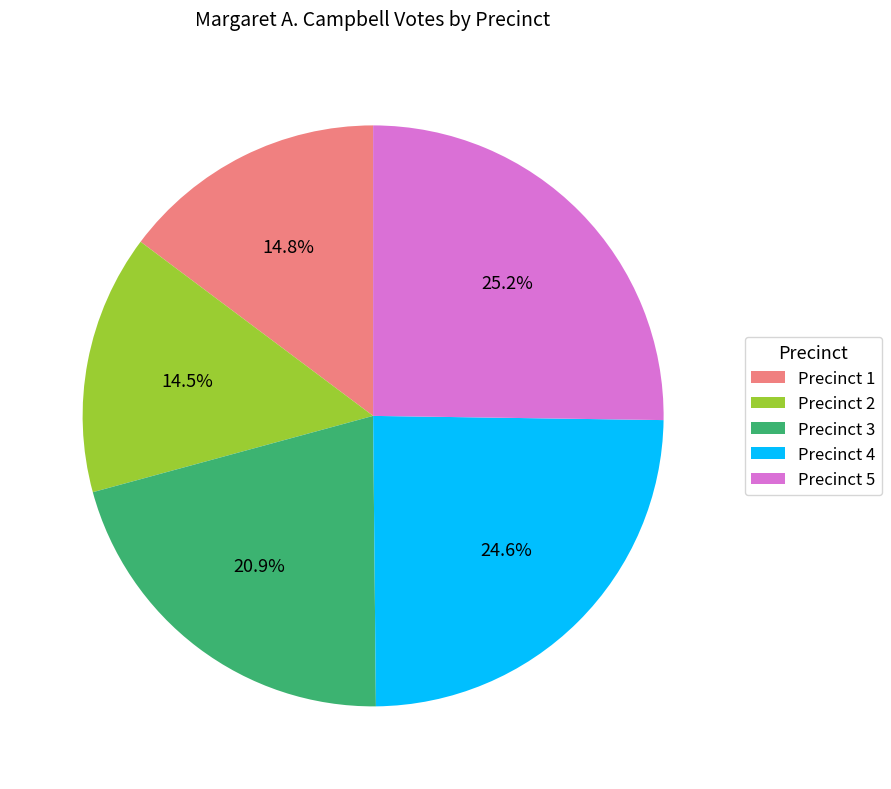

Which slice is the largest?

Precinct 5